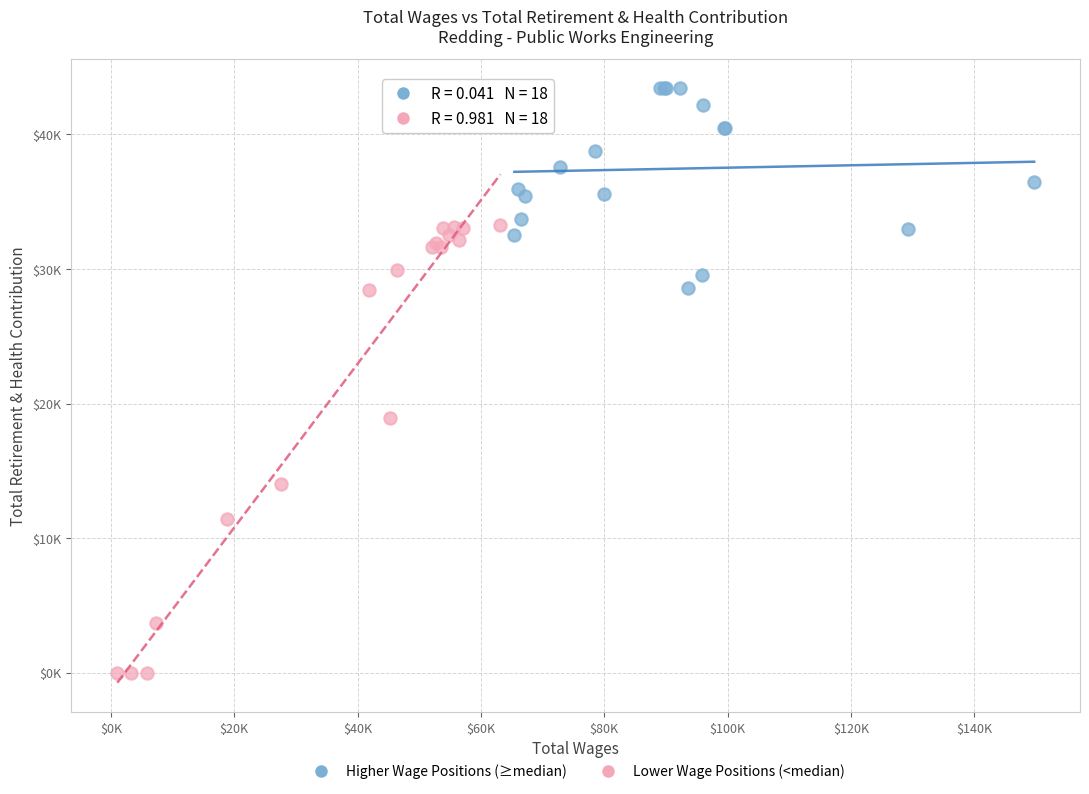

Which series reaches the minimum Y coordinate?

Lower Wage Positions (<median)